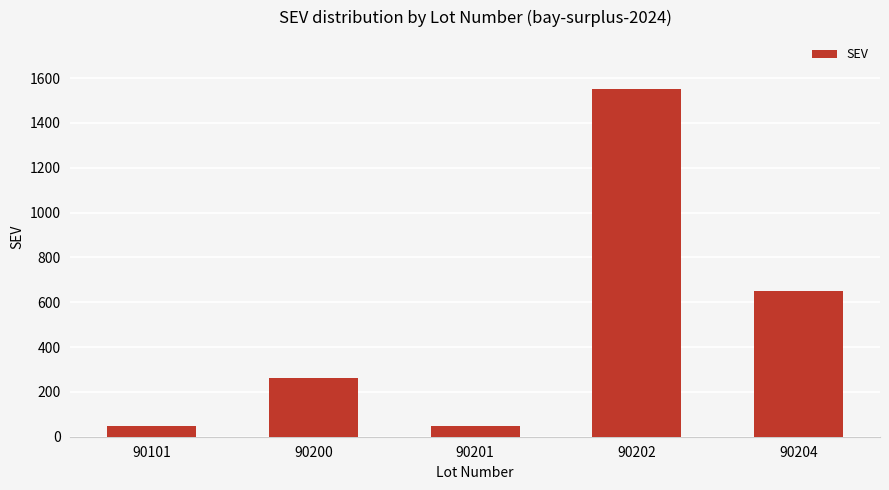

What is the difference between the maximum and minimum values?

1500